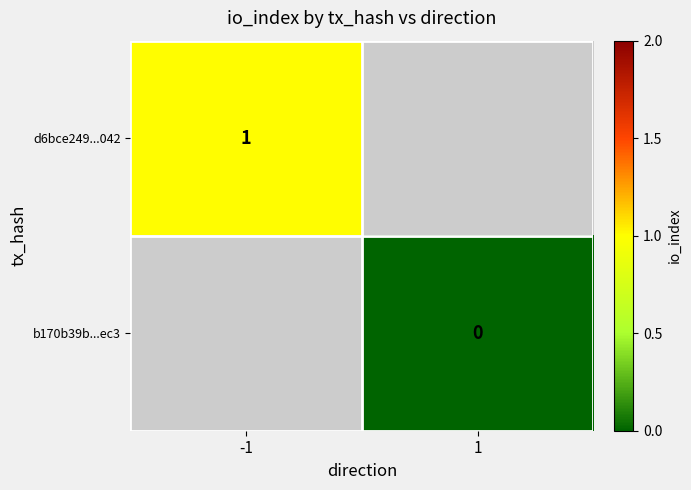

The d6bce249...042 series shows 0 at -1. True or false?

False